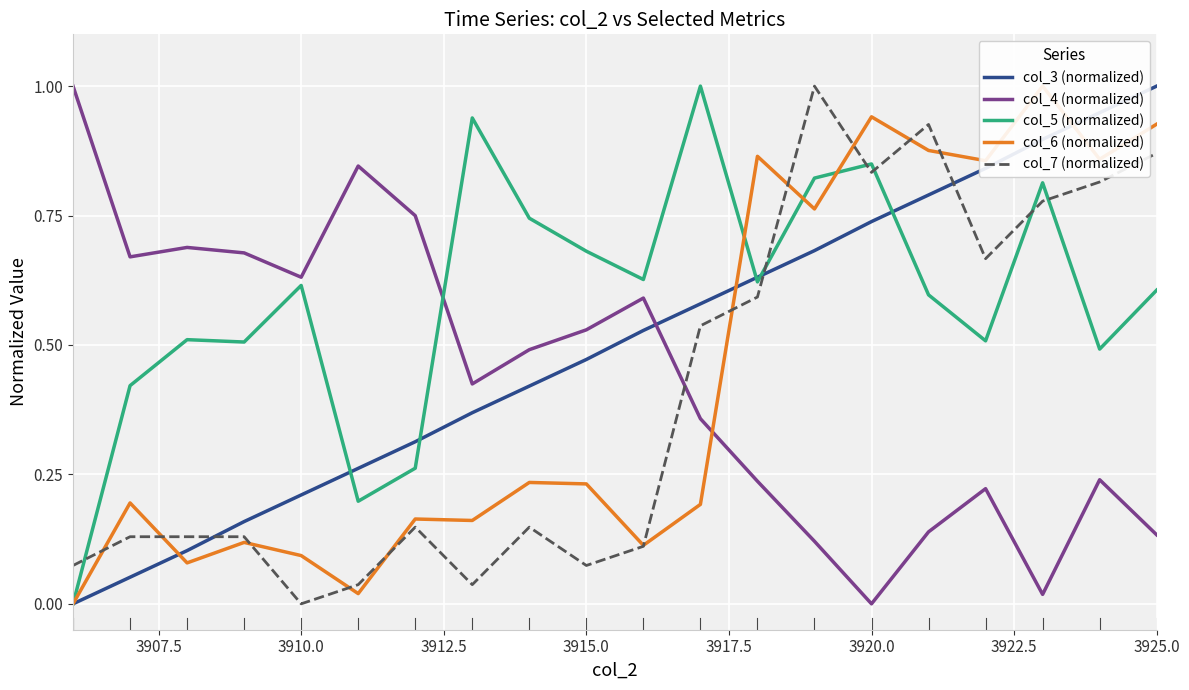

How many interior local valleys does the col_5 (normalized) series have?

6